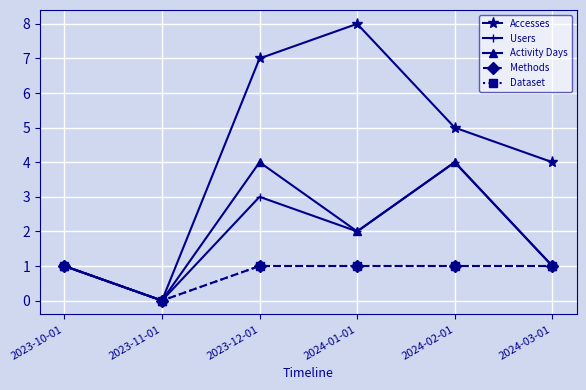

True or false: Activity Days and Users cross at least once.

False